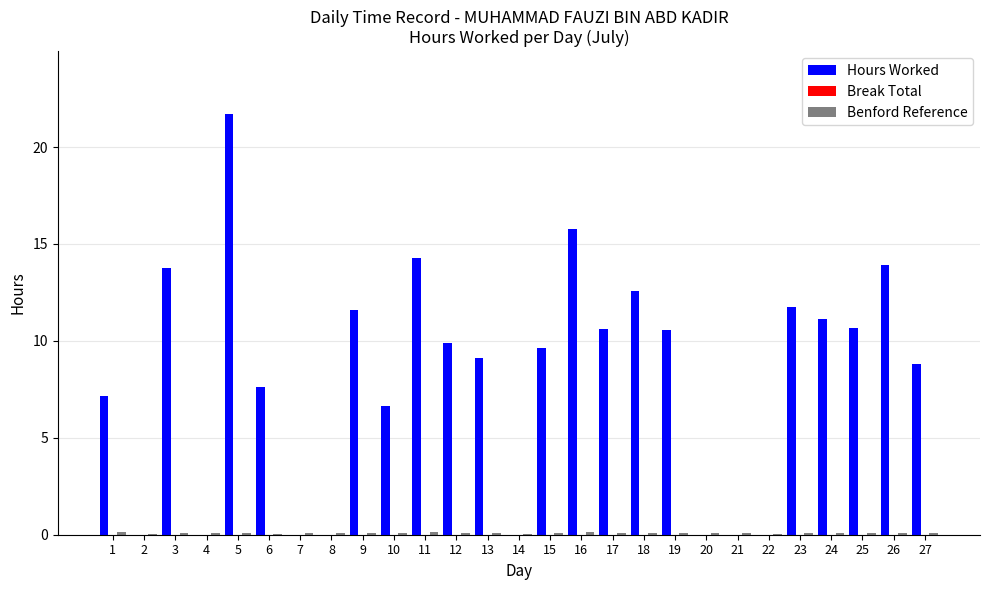

At which category is the sum across all series the highest?

5